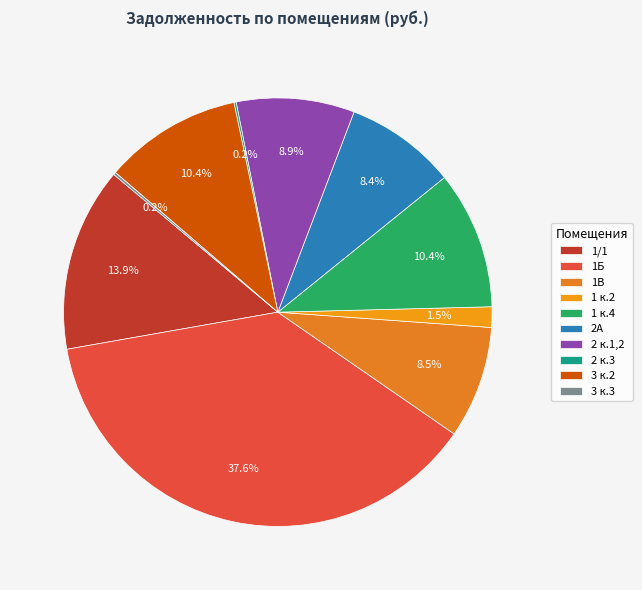

To the nearest percent, what is the difference between the largest and smallest slice percentages?

37%